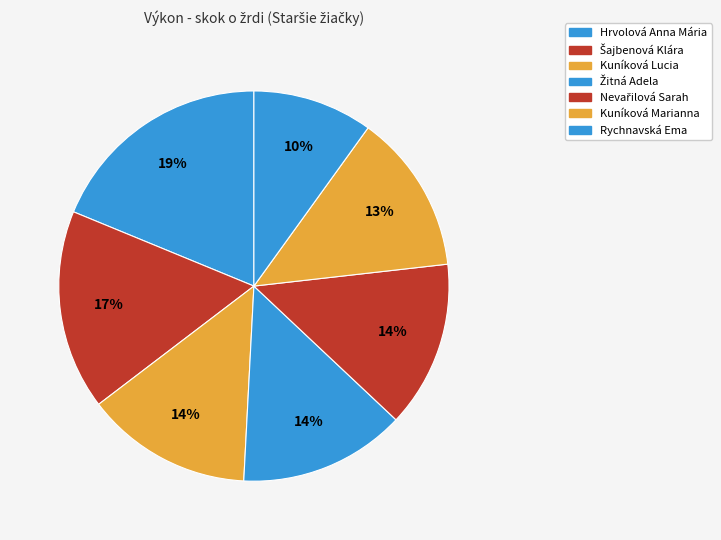

How many slices are in this pie chart?

7